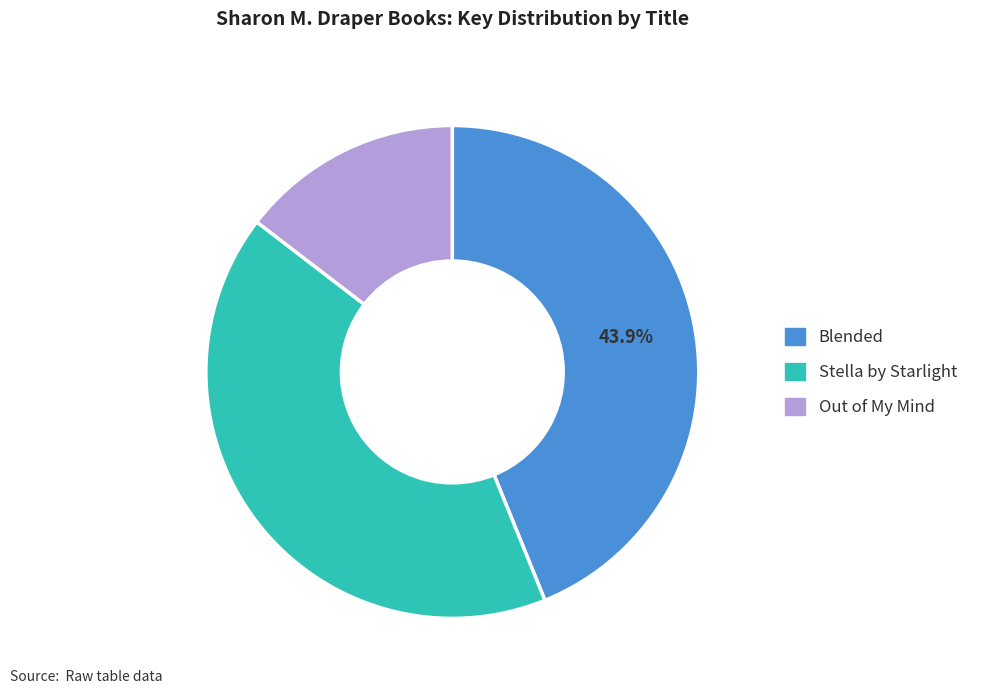

Which category has the biggest portion of the pie?

Blended